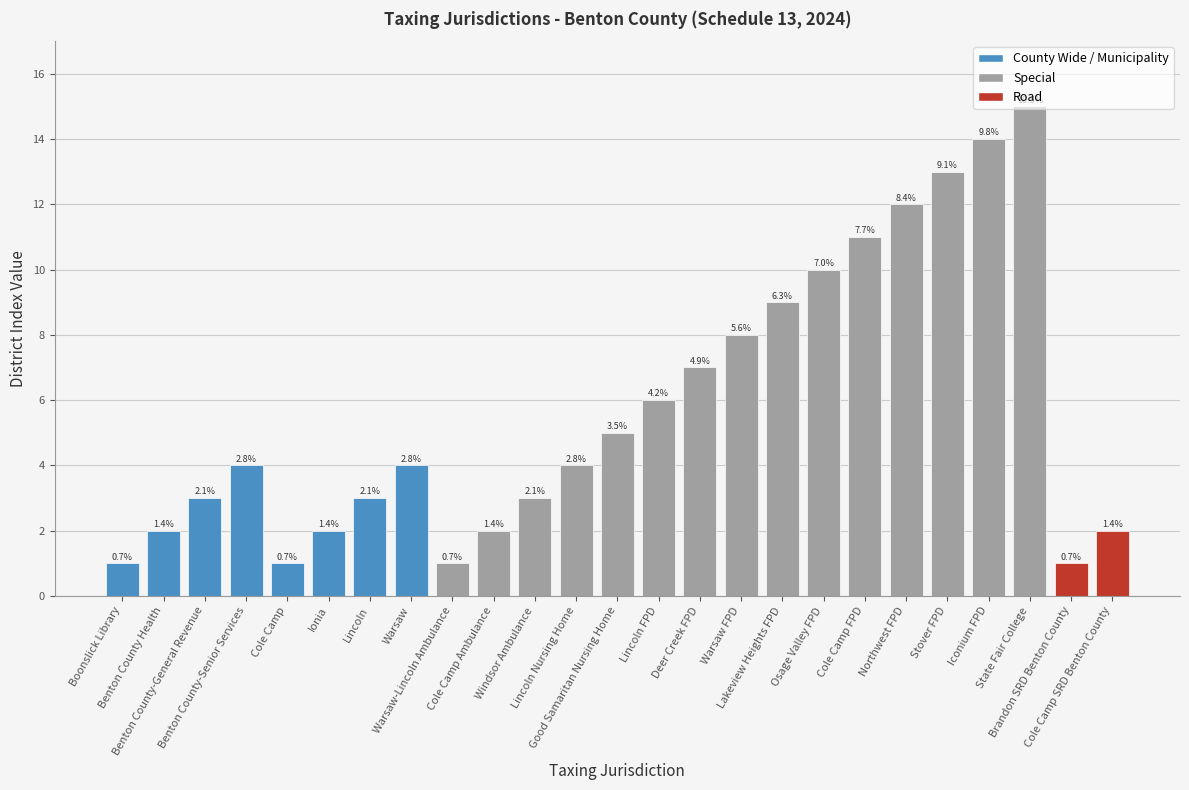

How many bars are there in total?

25